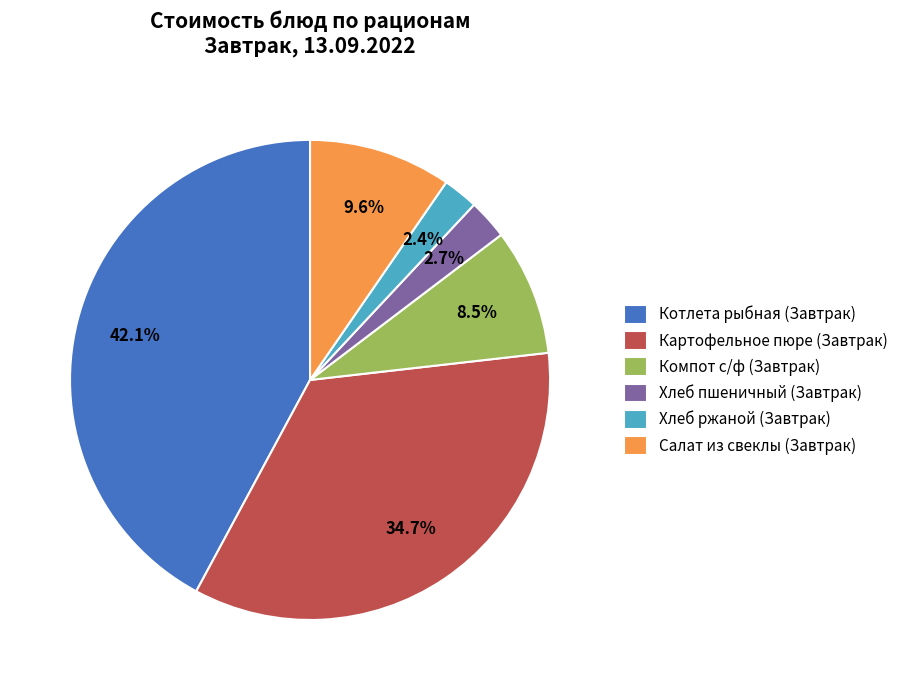

What portion of the pie excludes Хлеб пшеничный (Завтрак)?

97.3%